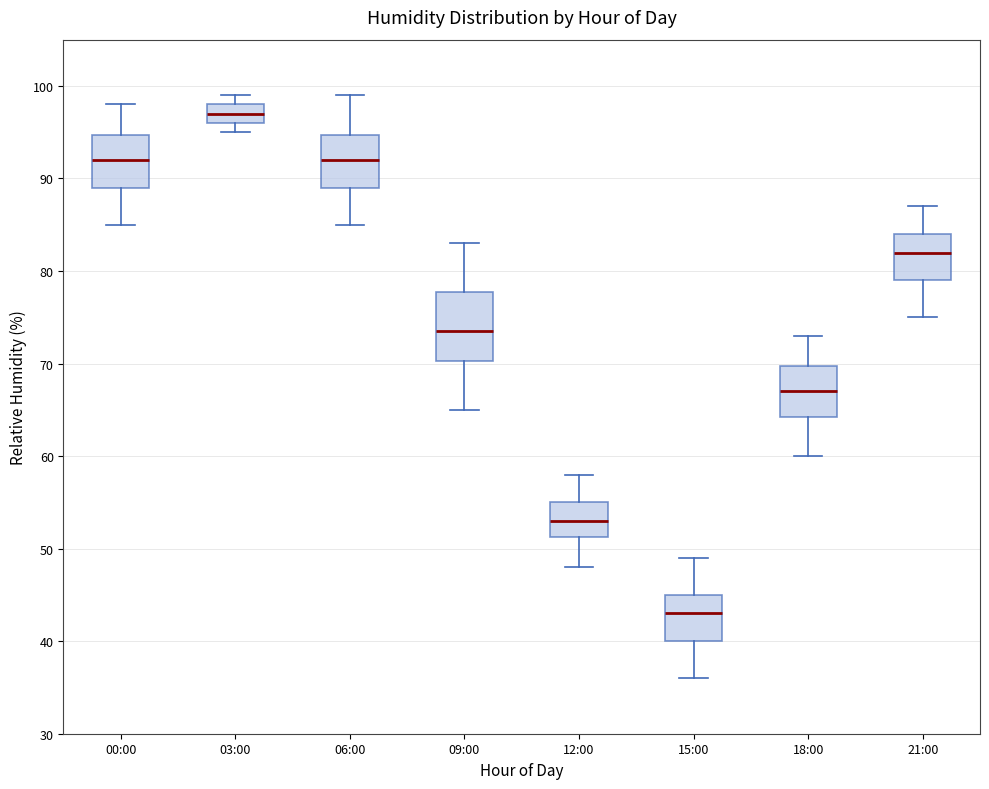

Reading left to right, read every box against the y-axis: the position of its median line, the range the box covers, and the ends of its whiskers. The values are not printed on the chart, so give them approximately, as read against the axis.

00:00: median 92, box 89 to 95, whiskers 85 to 98
03:00: median 97, box 96 to 98, whiskers 95 to 99
06:00: median 92, box 89 to 95, whiskers 85 to 99
09:00: median 74, box 70 to 78, whiskers 65 to 83
12:00: median 53, box 51 to 55, whiskers 48 to 58
15:00: median 43, box 40 to 45, whiskers 36 to 49
18:00: median 67, box 64 to 70, whiskers 60 to 73
21:00: median 82, box 79 to 84, whiskers 75 to 87